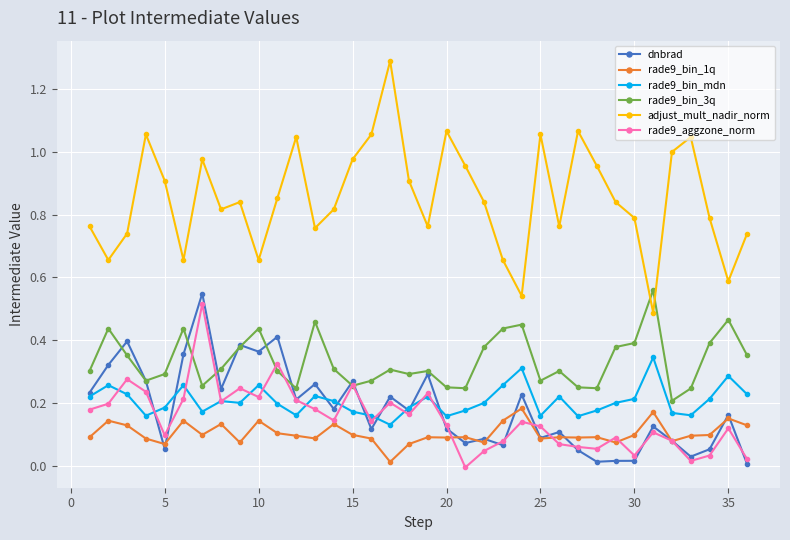

True or false: rade9_bin_3q has more than 1 points higher than both neighbors.

True